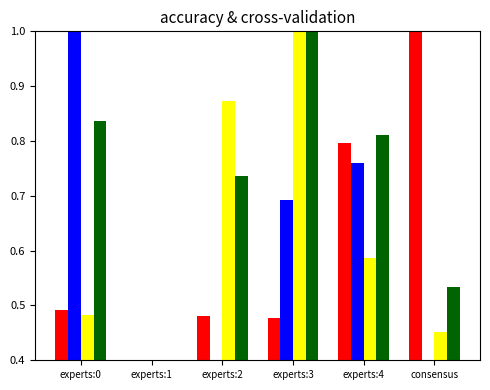

What is the greatest value displayed?

1.0